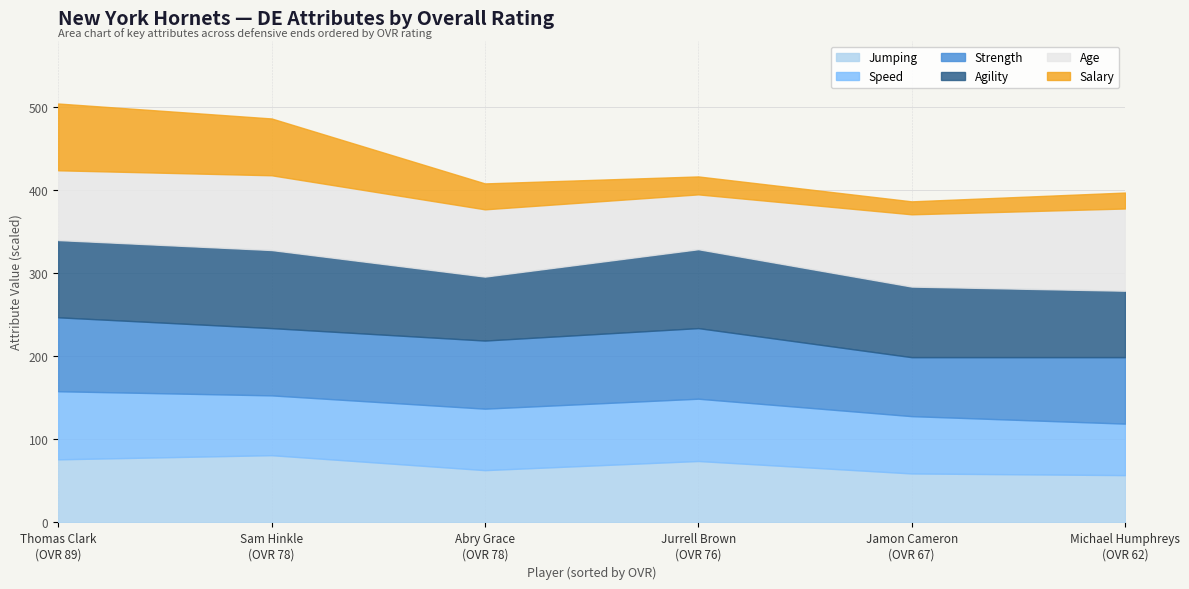

Reading left to right, transcribe all the data shown in this chart.

Age: Thomas Clark=28.0	Sam Hinkle=30.0	Abry Grace=27.0	Jurrell Brown=22.0	Jamon Cameron=29.0	Michael Humphreys=33.0
Salary: Thomas Clark=6.7	Sam Hinkle=5.7	Abry Grace=2.6	Jurrell Brown=1.8	Jamon Cameron=1.3	Michael Humphreys=1.6
Strength: Thomas Clark=89.0	Sam Hinkle=81.0	Abry Grace=82.0	Jurrell Brown=85.0	Jamon Cameron=71.0	Michael Humphreys=80.0
Speed: Thomas Clark=82.0	Sam Hinkle=72.0	Abry Grace=74.0	Jurrell Brown=75.0	Jamon Cameron=69.0	Michael Humphreys=62.0
Agility: Thomas Clark=93.0	Sam Hinkle=94.0	Abry Grace=77.0	Jurrell Brown=95.0	Jamon Cameron=85.0	Michael Humphreys=80.0
Jumping: Thomas Clark=76.0	Sam Hinkle=81.0	Abry Grace=63.0	Jurrell Brown=74.0	Jamon Cameron=59.0	Michael Humphreys=57.0